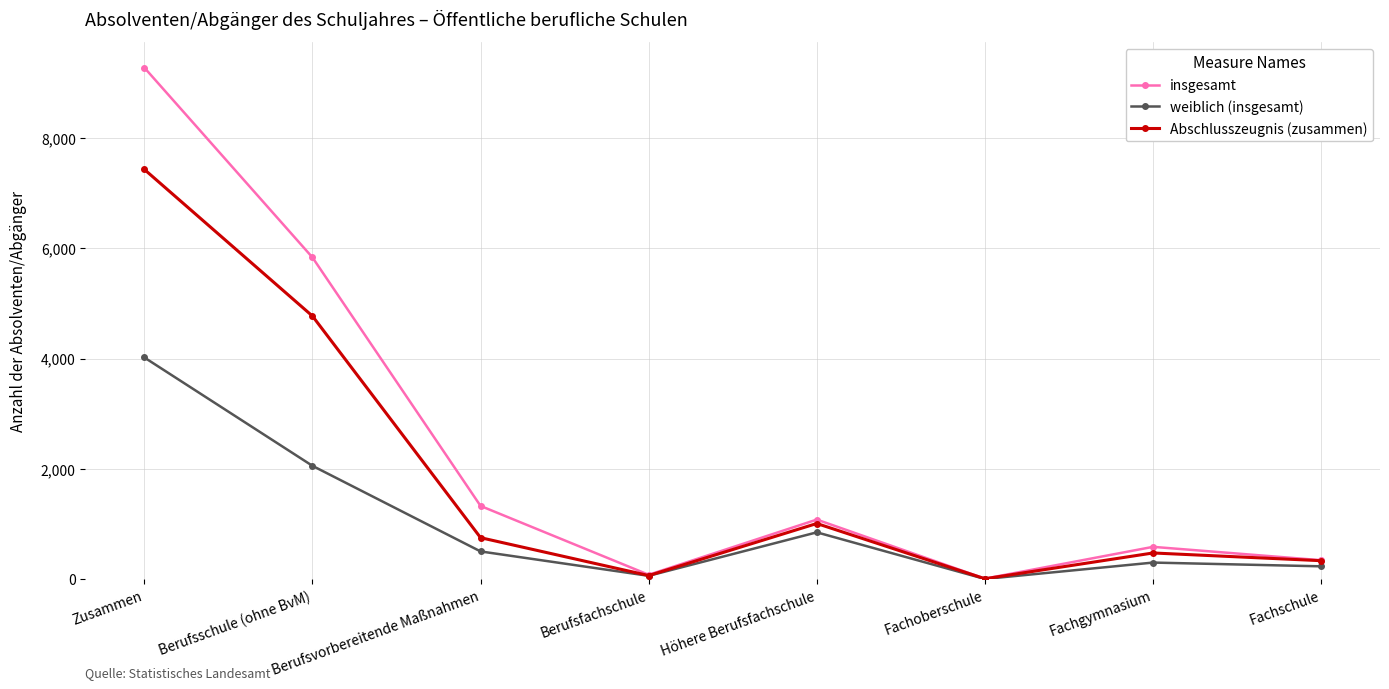

At how many categories does at least one series exceed 6351?

1